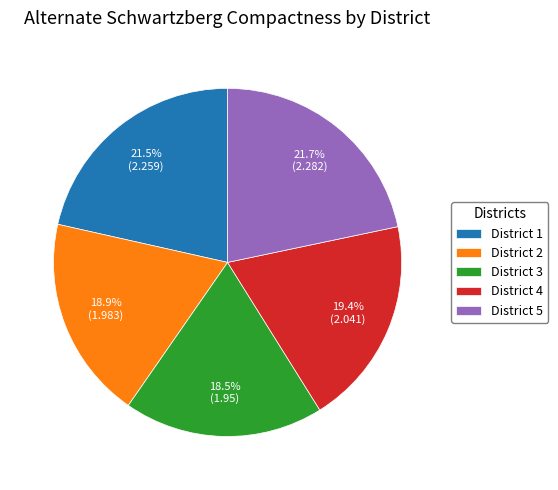

How many slices are in this pie chart?

5